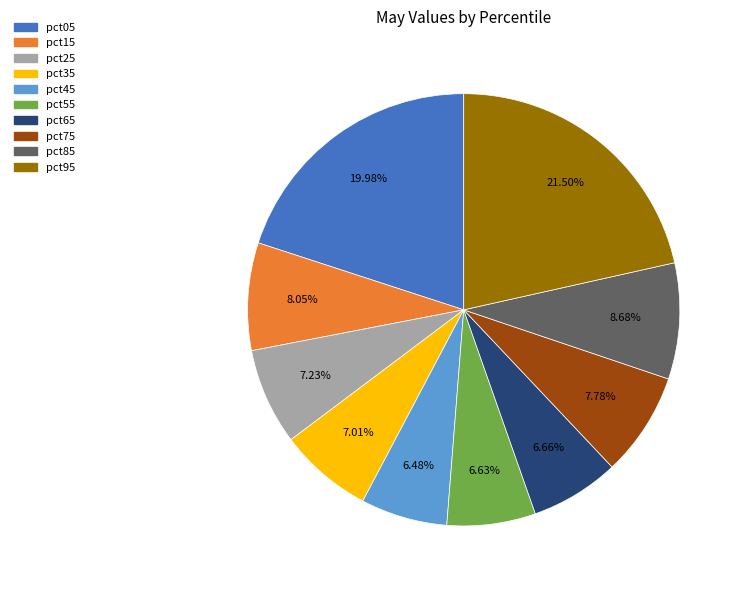

Combined, what portion of the pie is pct35 and pct55?

13.6%